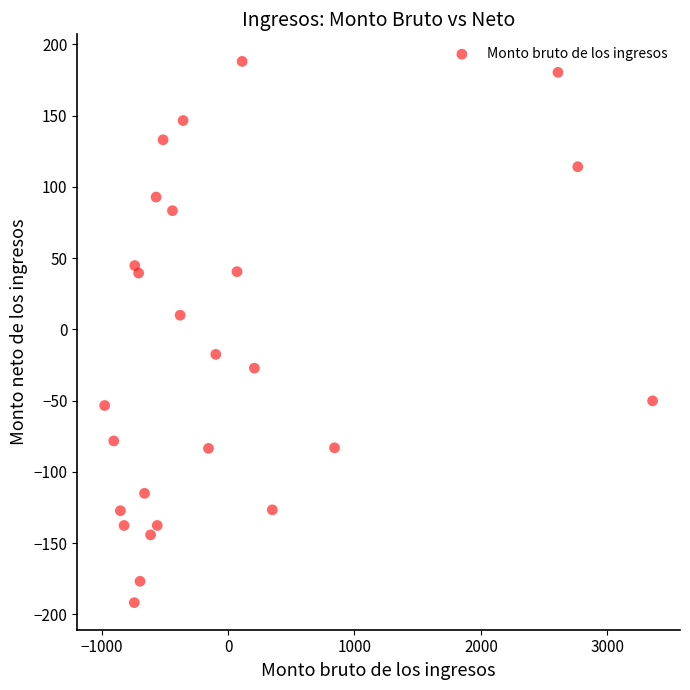

What is the range of Y values (max minus min)?

379.7